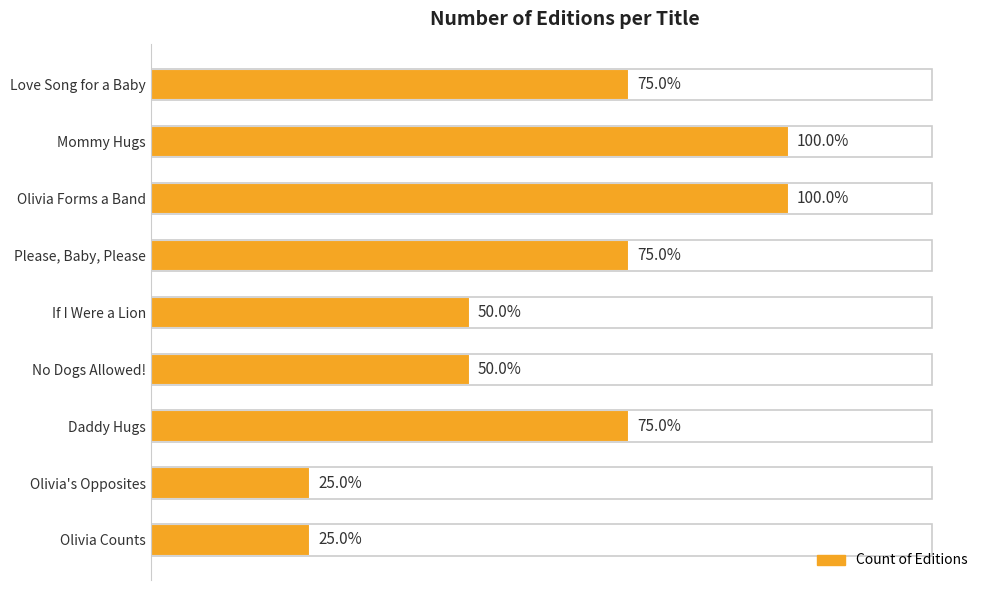

Rank the categories by value from highest to lowest.

Mommy Hugs, Olivia Forms a Band, Love Song for a Baby, Please, Baby, Please, Daddy Hugs, If I Were a Lion, No Dogs Allowed!, Olivia's Opposites, Olivia Counts